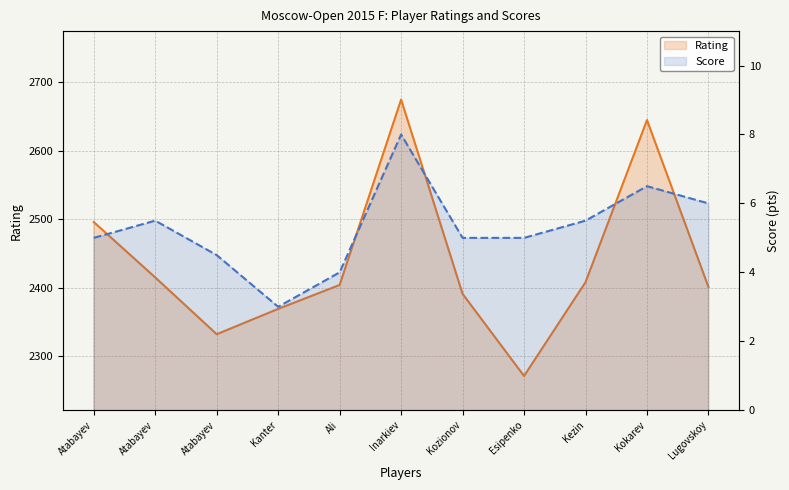

What is the difference between the maximum and minimum values in the Rating series?

404.0